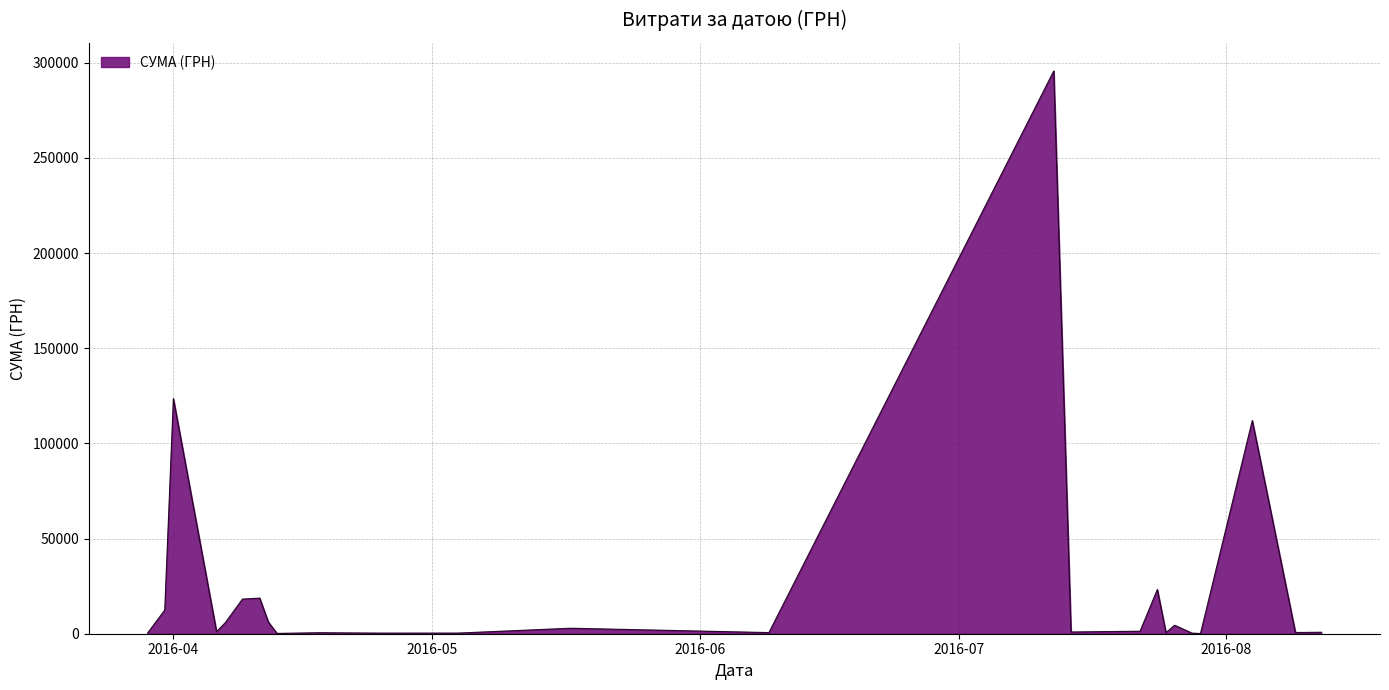

What is the minimum value shown in the chart?

97.8